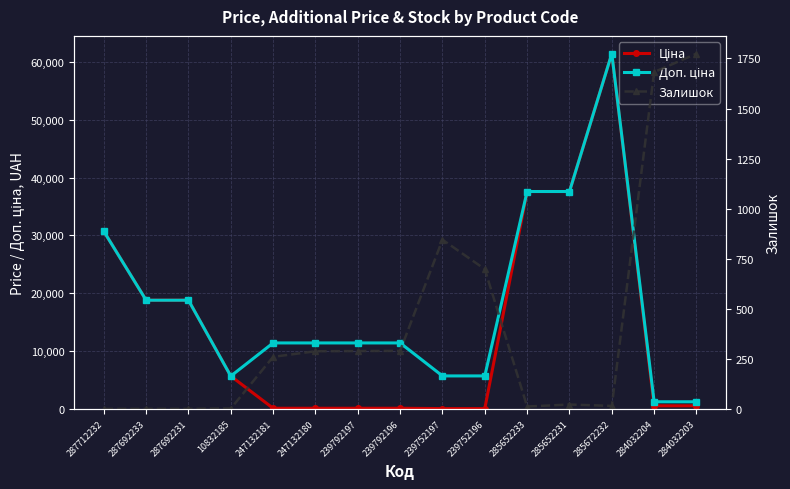

Which has a higher value, 10832185 or 247132180?

10832185